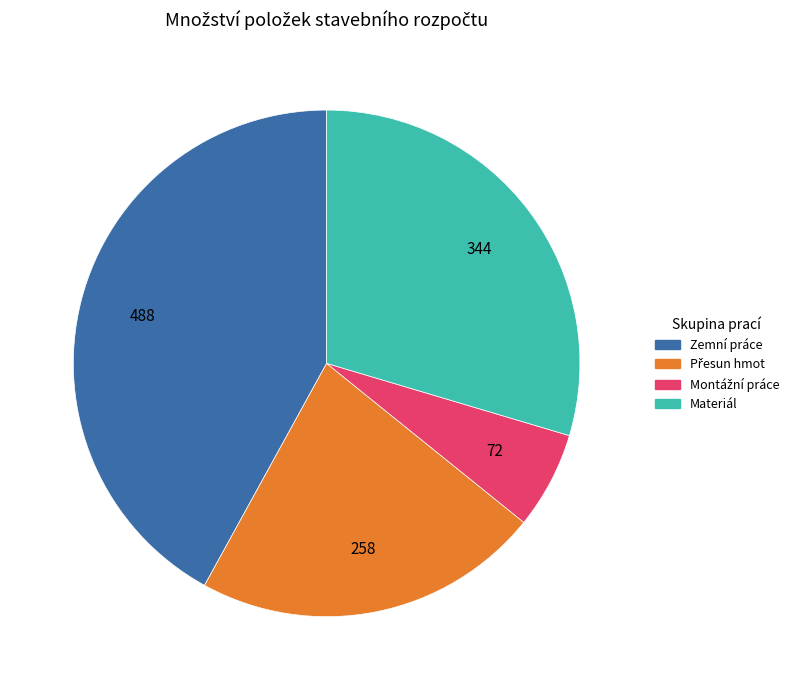

Is there any slice that represents more than half of the pie?

No